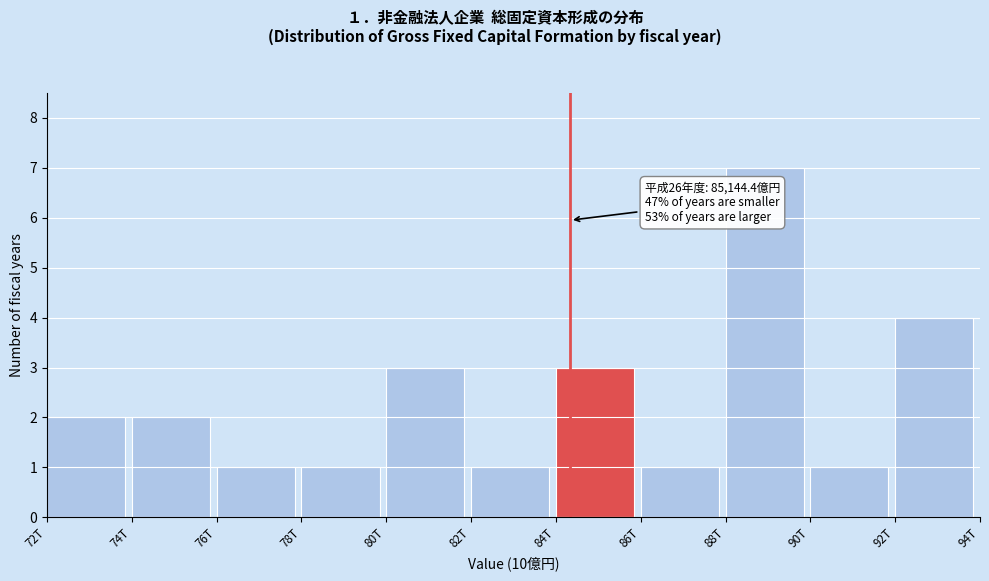

Reading left to right, transcribe all the data shown in this chart.

72T=2	74T=2	76T=1	78T=1	80T=3	82T=1	84T=3	86T=1	88T=7	90T=1	92T=4